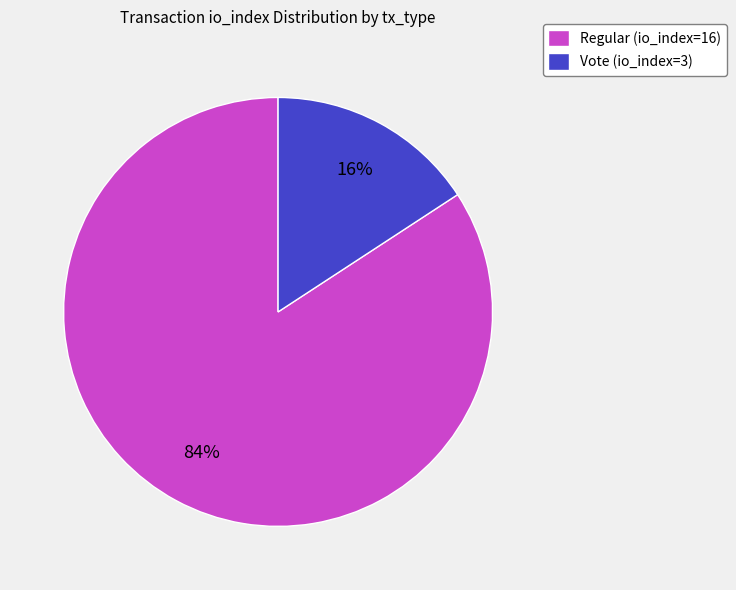

To the nearest percent, what percentage of the pie is Vote (io_index=3)?

16%